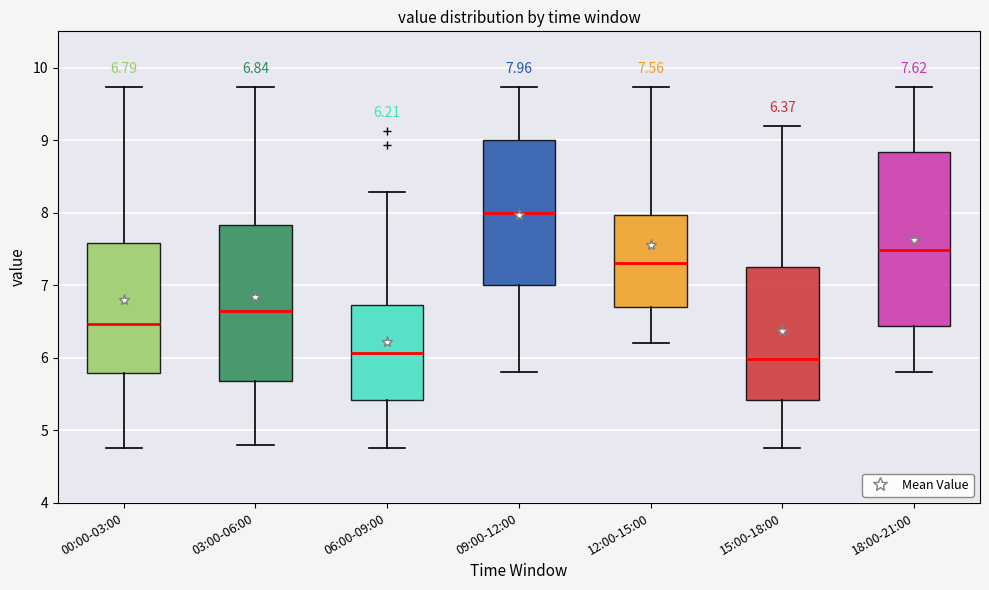

Which box's median line is the highest?

09:00-12:00